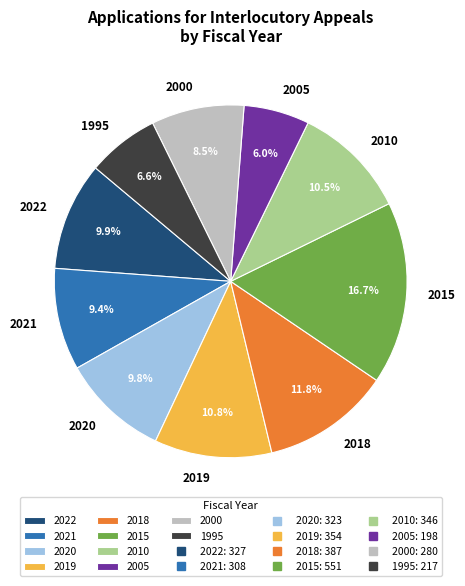

Between 2021 and 2000, which is larger?

2021